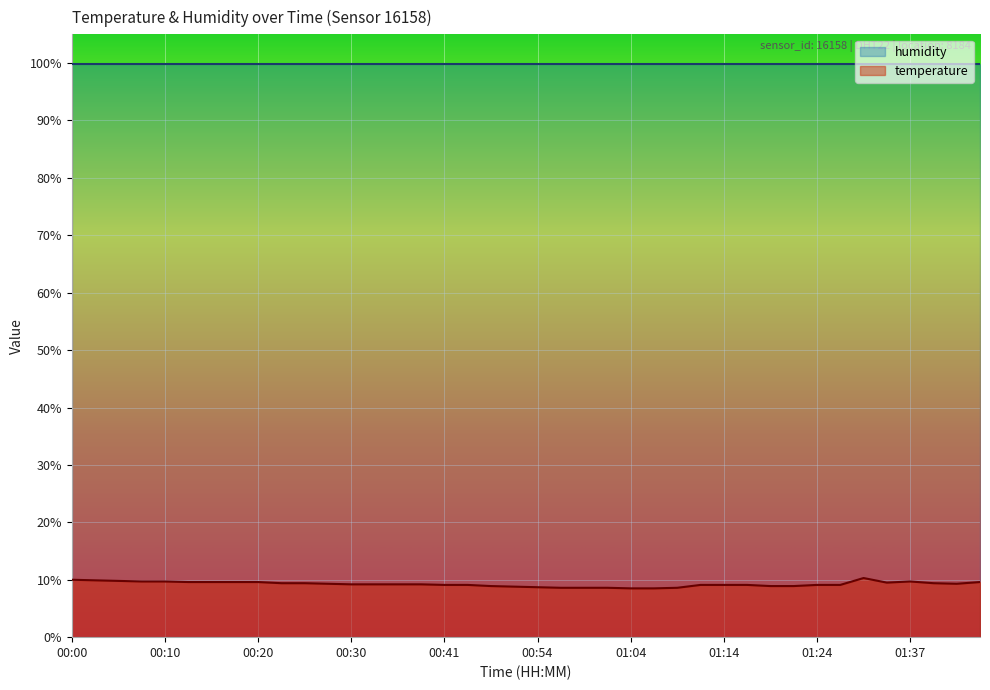

What is the ratio of the value at 01:39 to the value at 00:25?

1.0